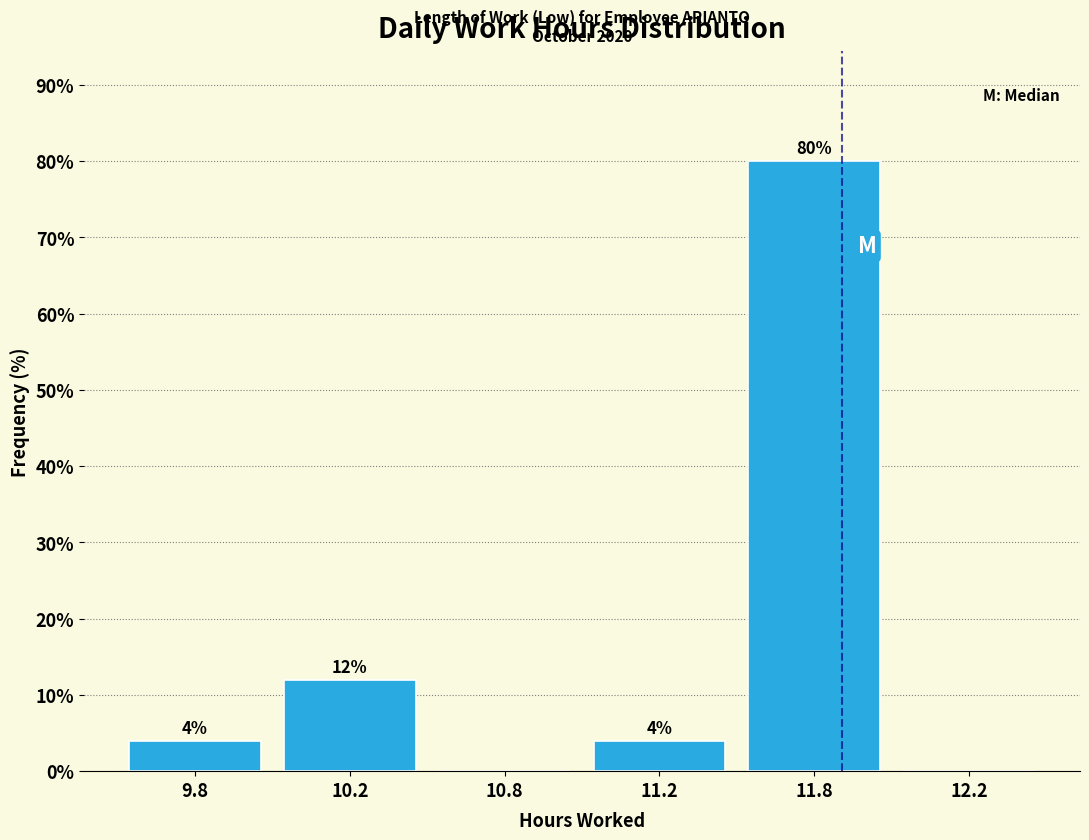

Reading left to right, what are all the values shown in this chart?

9.8=4	10.2=12	10.8=0	11.2=4	11.8=80	12.2=0